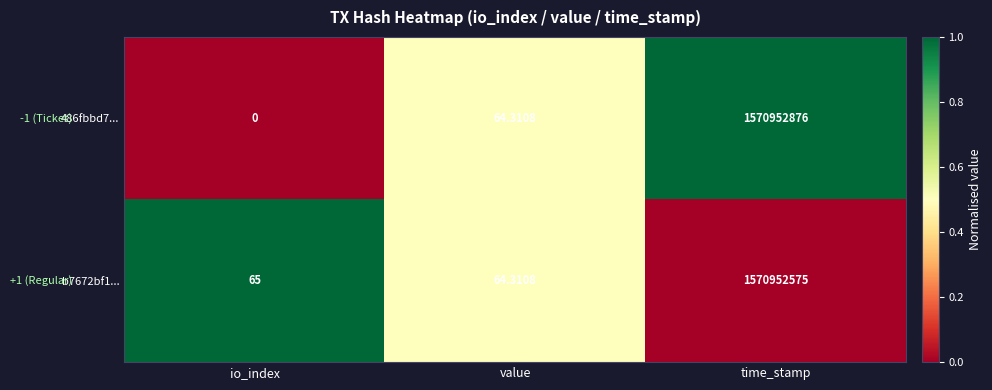

At which category is the sum across all series the highest?

time_stamp